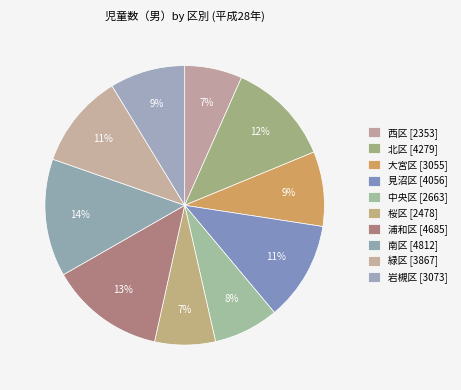

Which has a higher value, 桜区 or 浦和区?

浦和区